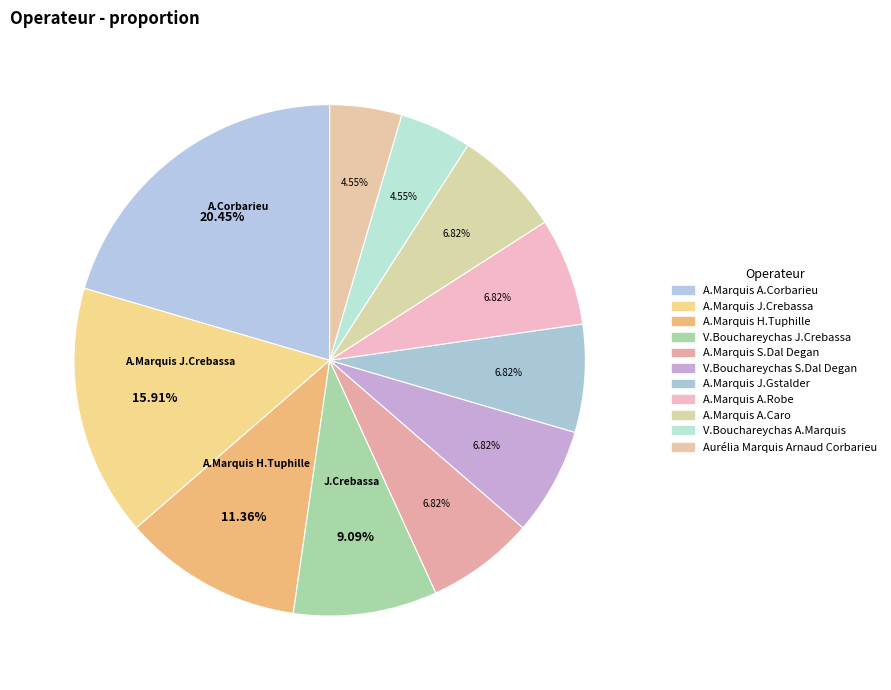

Count the number of slices in the pie.

11